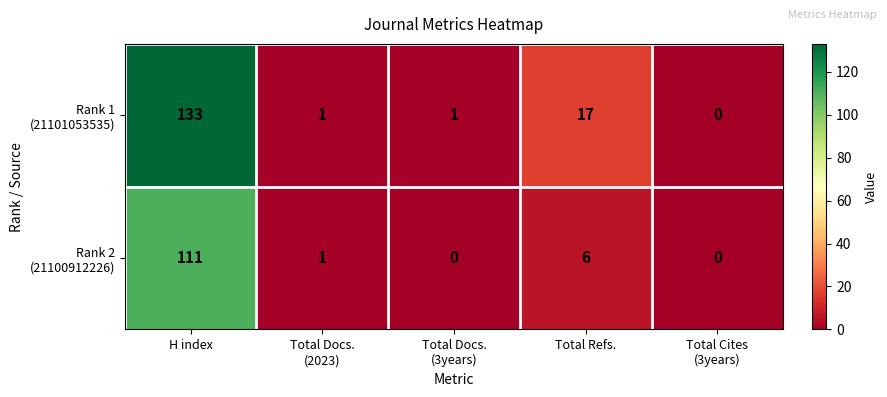

At which category is the sum across all series the highest?

H index